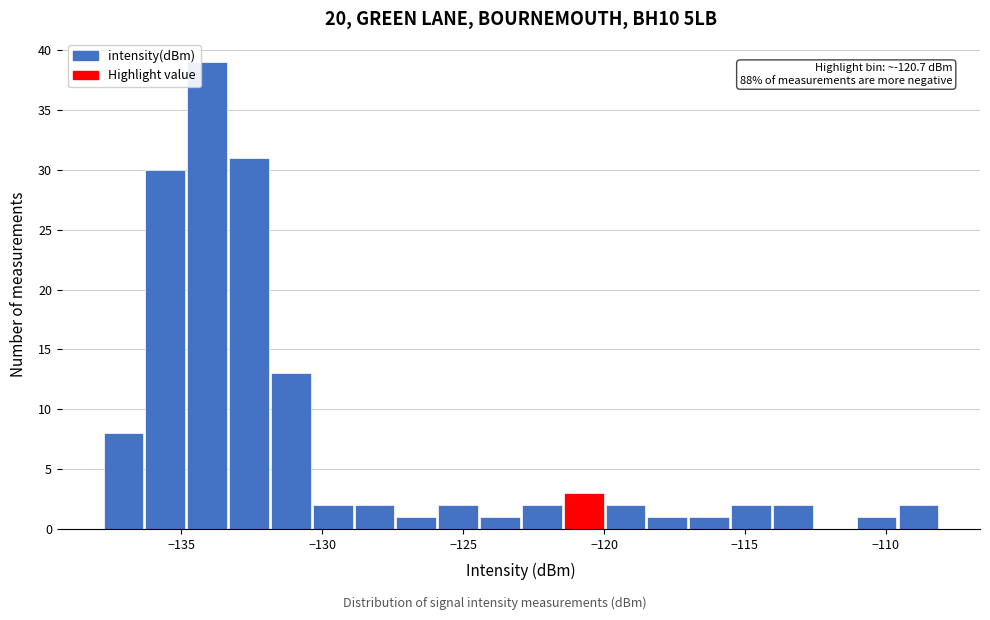

Read against the x-axis, roughly where is the centre of the tallest bar?

-134.0